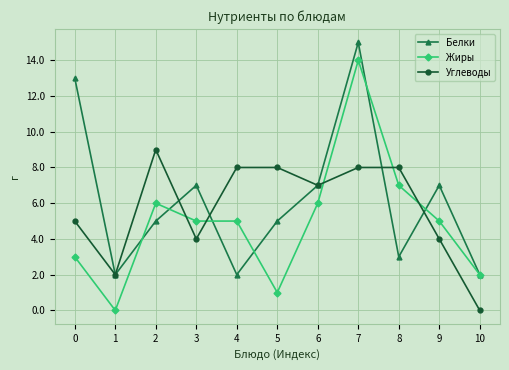

True or false: Жиры has a value of 2 at 3.

False